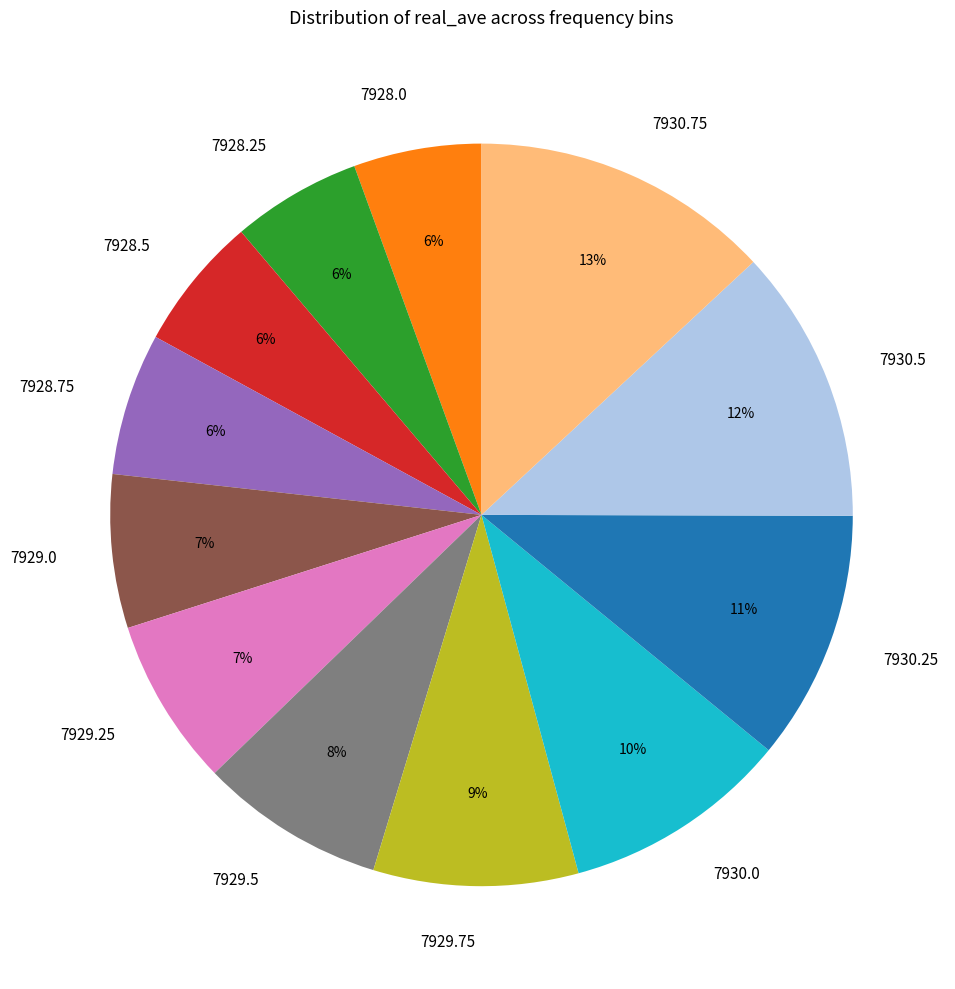

Between 7929.25 and 7930.5, which is larger?

7930.5